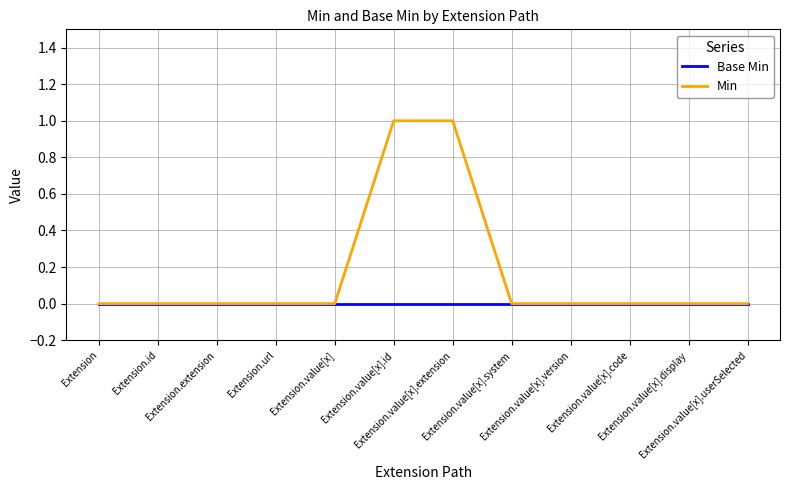

Reading left to right, what are all the values shown in this chart?

Base Min: Extension=0	Extension.id=0	Extension.extension=0	Extension.url=0	Extension.value[x]=0	Extension.value[x].id=0	Extension.value[x].extension=0	Extension.value[x].system=0	Extension.value[x].version=0	Extension.value[x].code=0	Extension.value[x].display=0	Extension.value[x].userSelected=0
Min: Extension=0	Extension.id=0	Extension.extension=0	Extension.url=0	Extension.value[x]=0	Extension.value[x].id=1	Extension.value[x].extension=1	Extension.value[x].system=0	Extension.value[x].version=0	Extension.value[x].code=0	Extension.value[x].display=0	Extension.value[x].userSelected=0